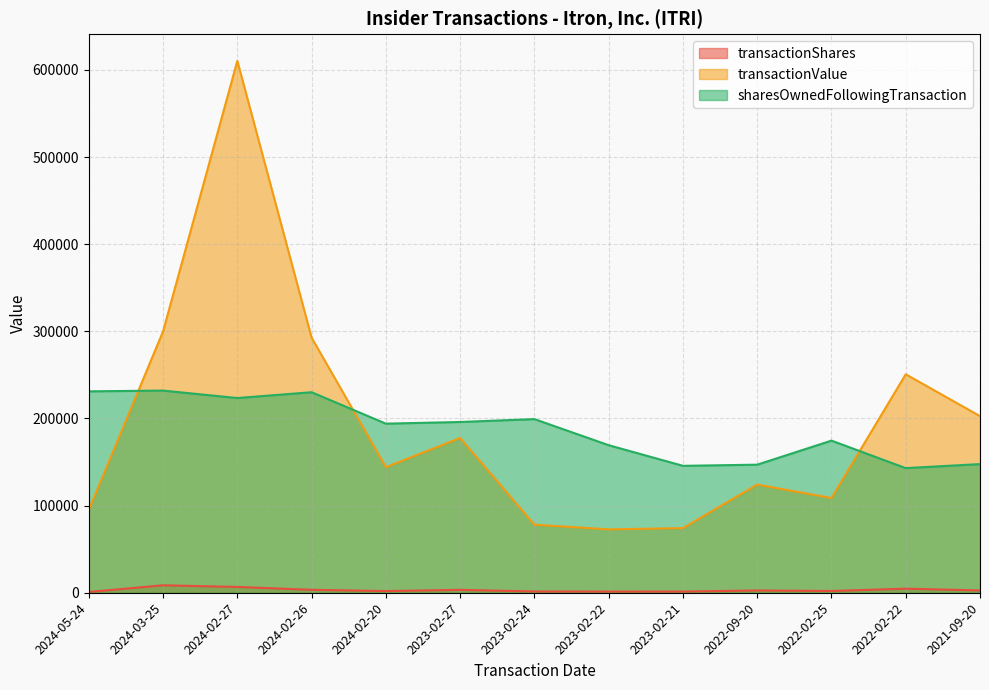

What is the smallest value displayed?

873